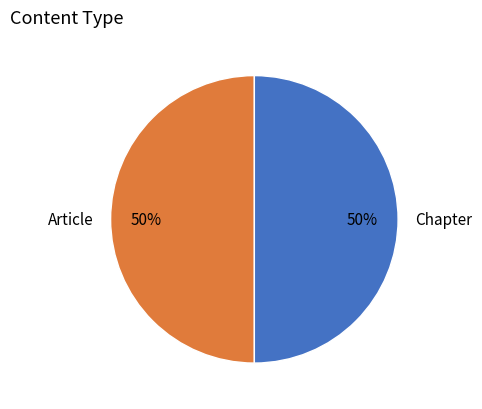

To the nearest percent, what is the average slice percentage?

50%